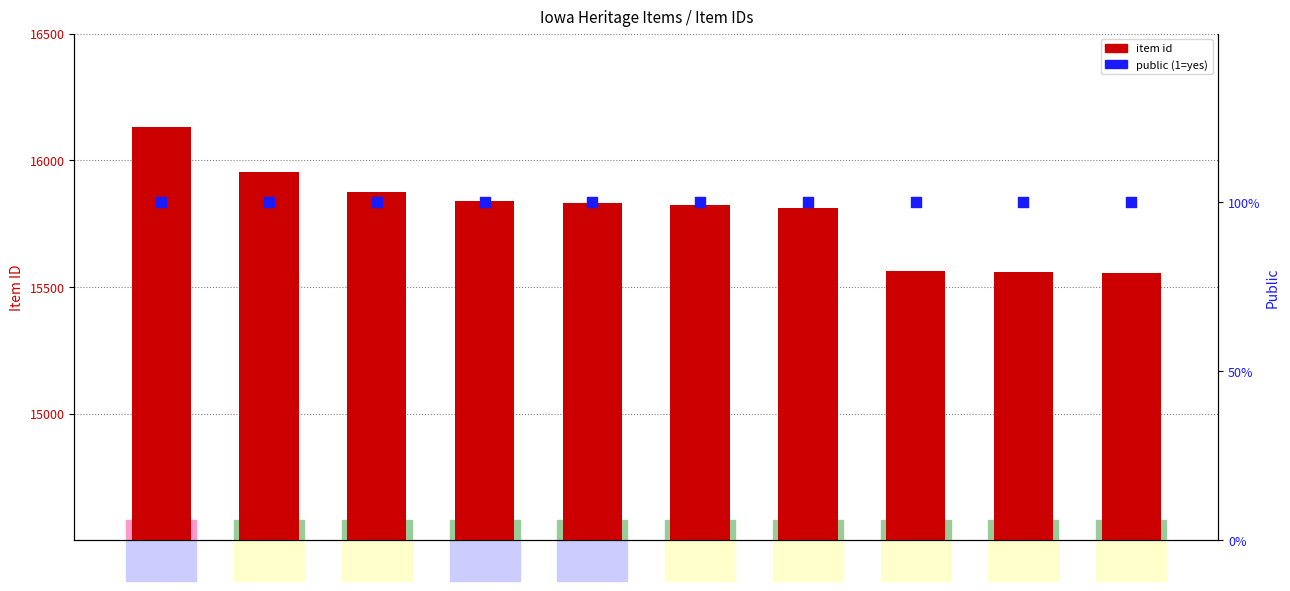

At which category is the sum across all series the highest?

16132